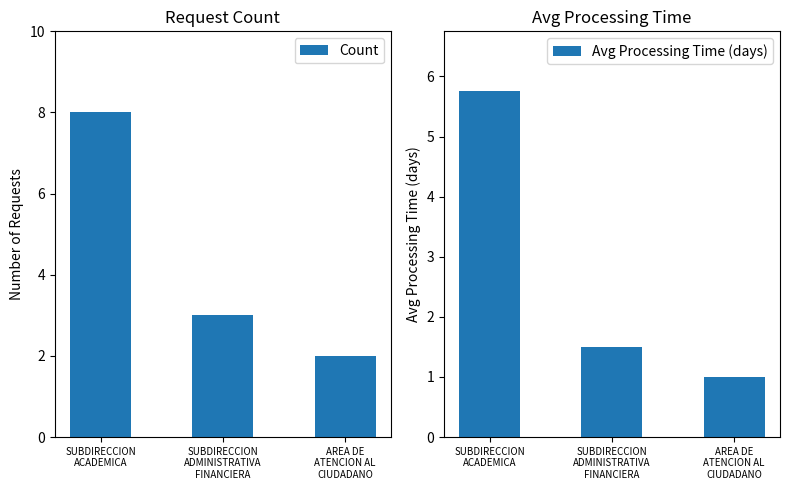

At which category is the sum across all series the highest?

SUBDIRECCION
ACADEMICA